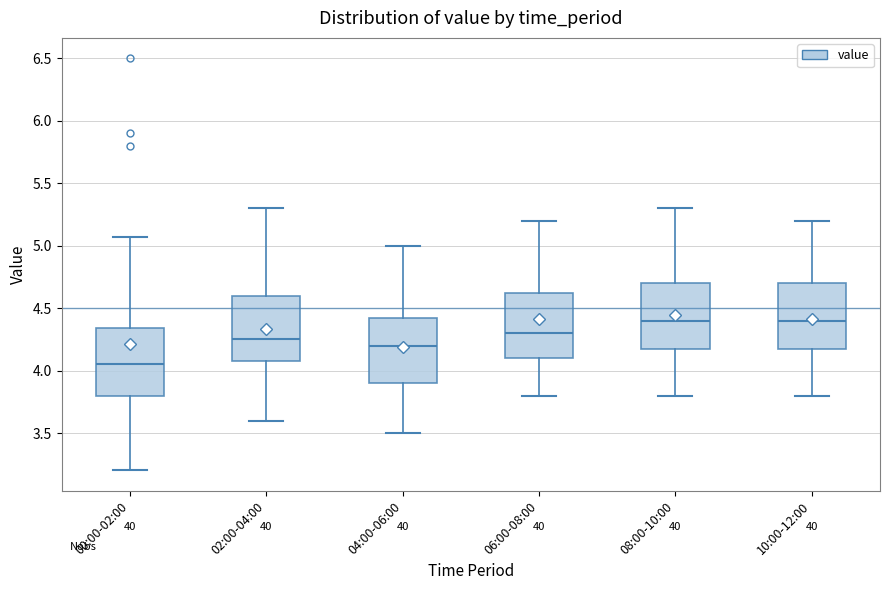

Reading left to right, transcribe this box plot: for each box, give where its median line is, the range the box spans, and where its two whiskers end, as read against the y-axis. The values are not printed on the chart, so give them approximately, as read against the axis.

00:00-02:00: median 4.05, box 3.80 to 4.35, whiskers 3.20 to 5.05
02:00-04:00: median 4.25, box 4.10 to 4.60, whiskers 3.60 to 5.30
04:00-06:00: median 4.20, box 3.90 to 4.45, whiskers 3.50 to 5.00
06:00-08:00: median 4.30, box 4.10 to 4.65, whiskers 3.80 to 5.20
08:00-10:00: median 4.40, box 4.20 to 4.70, whiskers 3.80 to 5.30
10:00-12:00: median 4.40, box 4.20 to 4.70, whiskers 3.80 to 5.20